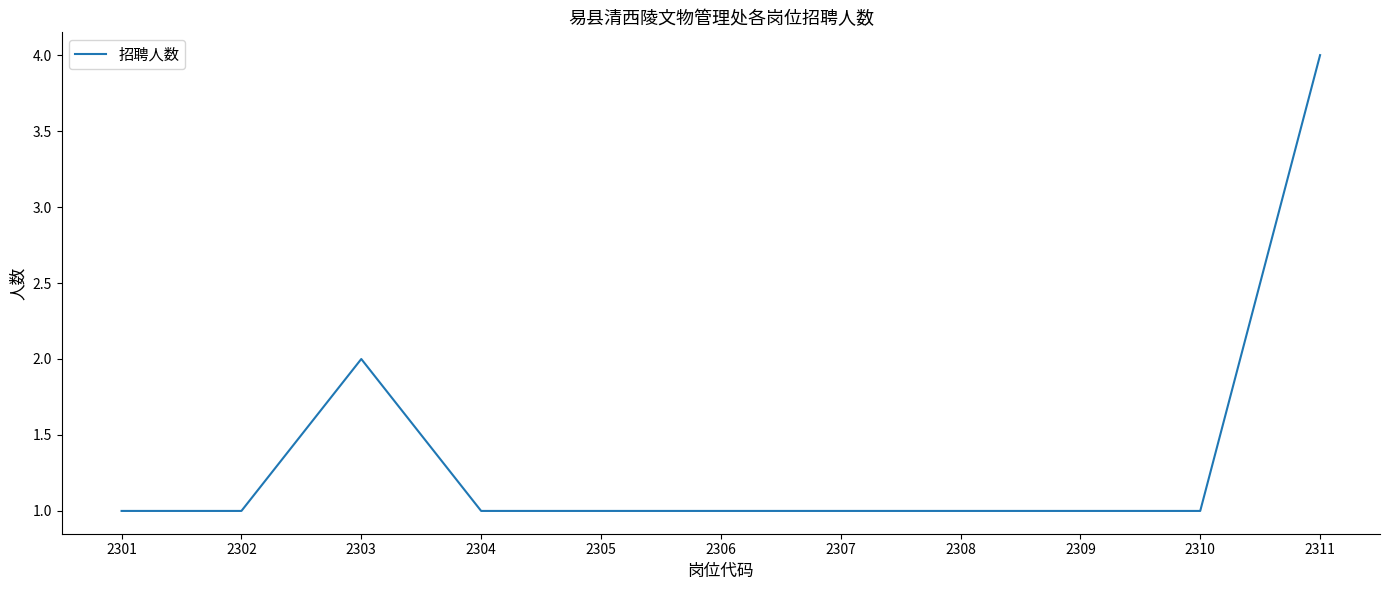

The chart shows a value of 0 at 2301. True or false?

False